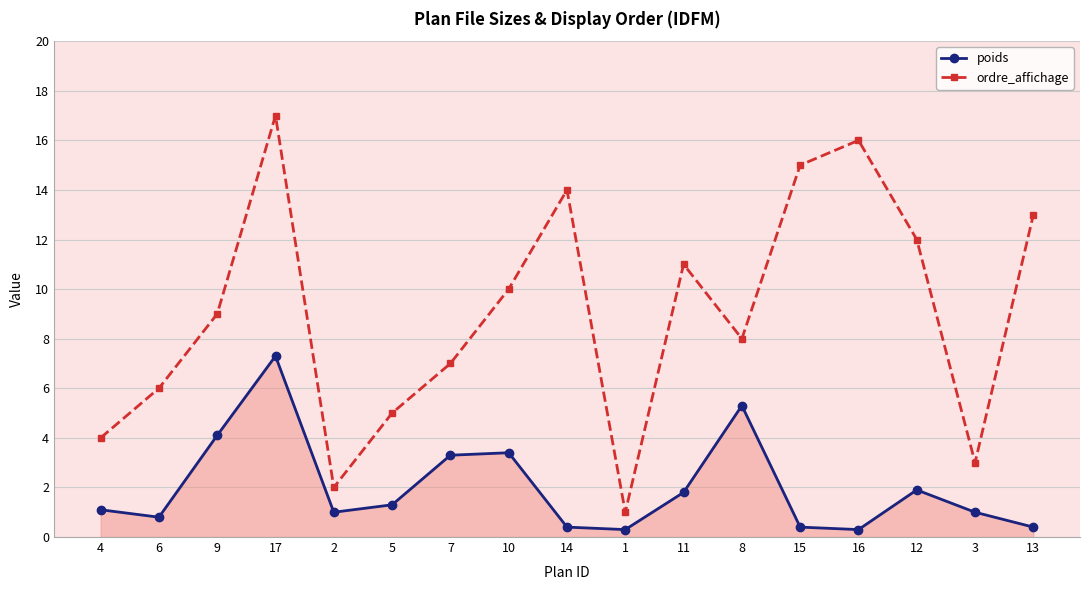

Is the value of poids at 14 greater than the value of ordre_affichage at 6?

No